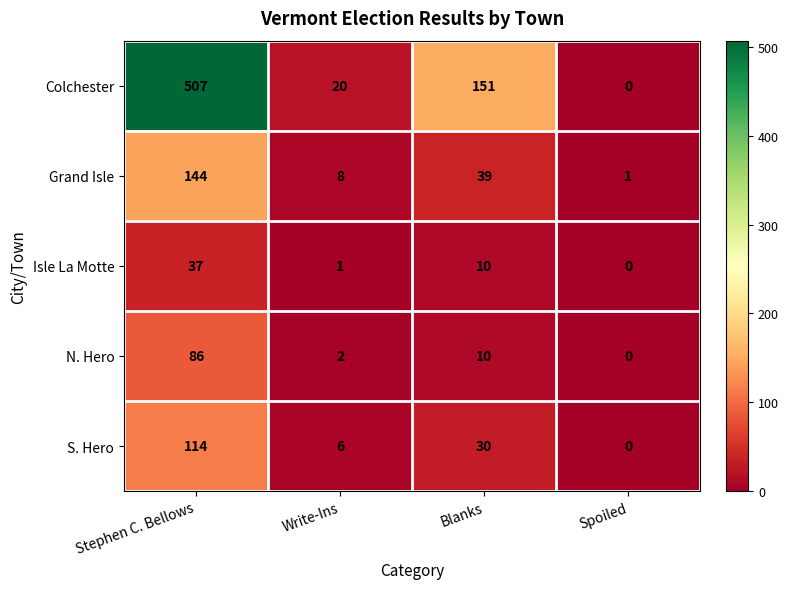

Is it true that N. Hero equals 15 at Blanks?

False